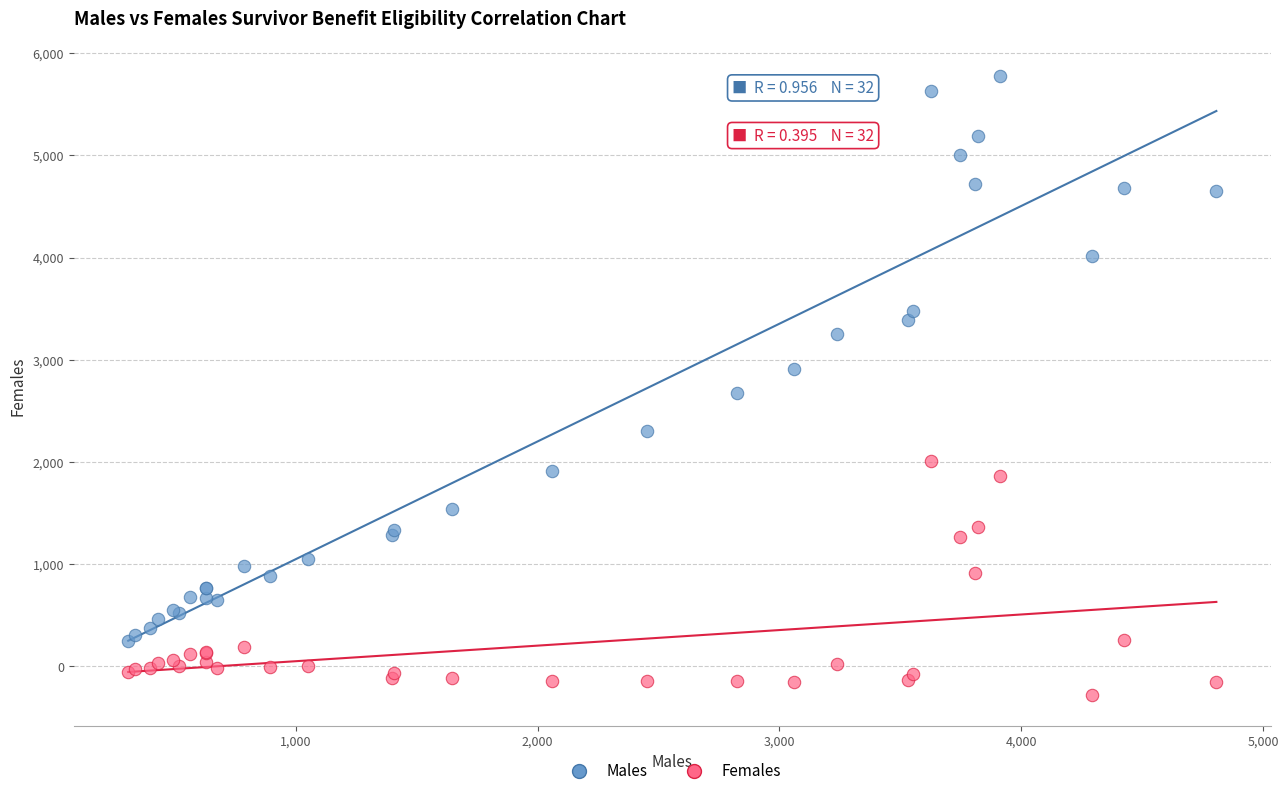

Across all series, what Y value is closest to 2747?

2676